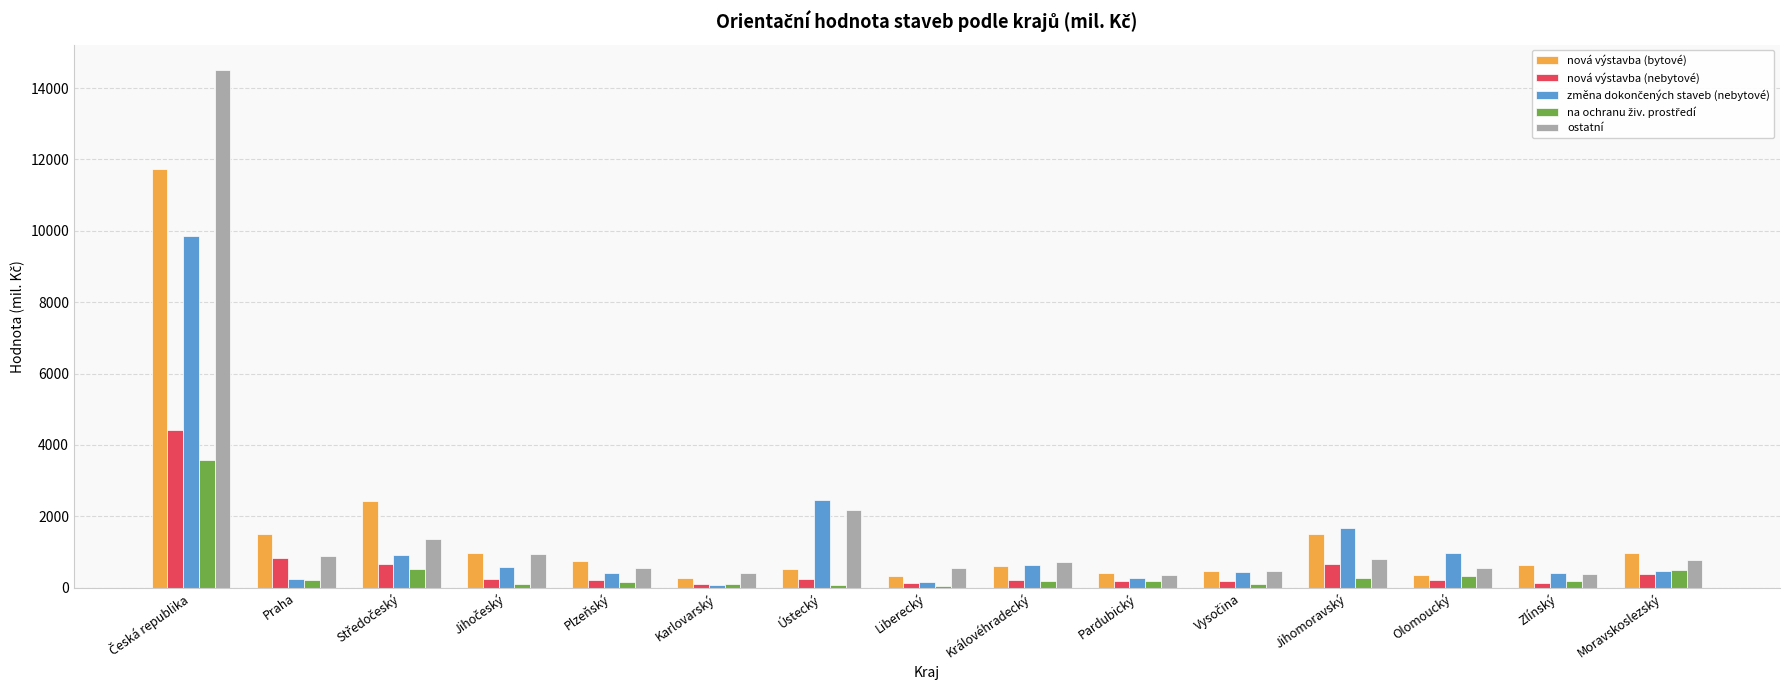

What is the maximum value shown in the chart?

14494